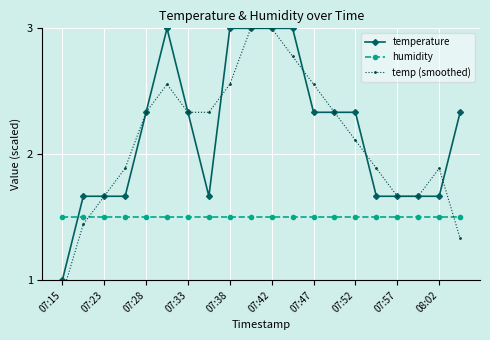

Which series ends up on top after the final intersection of temperature and humidity?

temperature